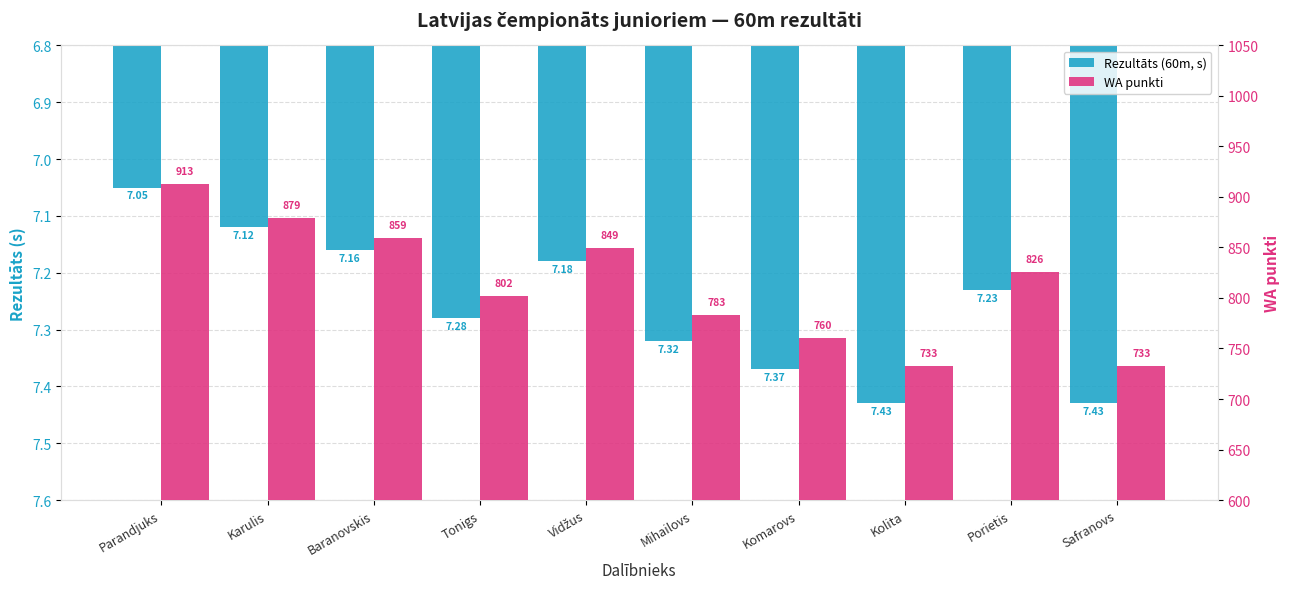

Reading left to right, extract all data points from this chart.

Rezultāts (60m, s): Parandjuks=7.0	Karulis=7.1	Baranovskis=7.2	Tonigs=7.3	Vidžus=7.2	Mihailovs=7.3	Komarovs=7.4	Kolita=7.4	Porietis=7.2	Safranovs=7.4
WA punkti: Parandjuks=913.0	Karulis=879.0	Baranovskis=859.0	Tonigs=802.0	Vidžus=849.0	Mihailovs=783.0	Komarovs=760.0	Kolita=733.0	Porietis=826.0	Safranovs=733.0